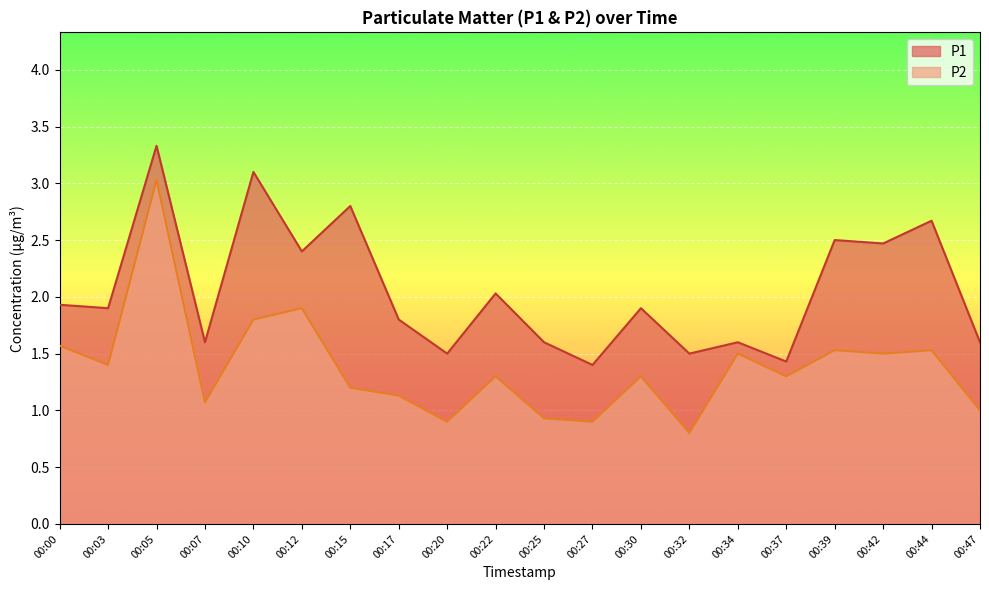

Rank the series by their maximum value, from lowest to highest.

P2, P1